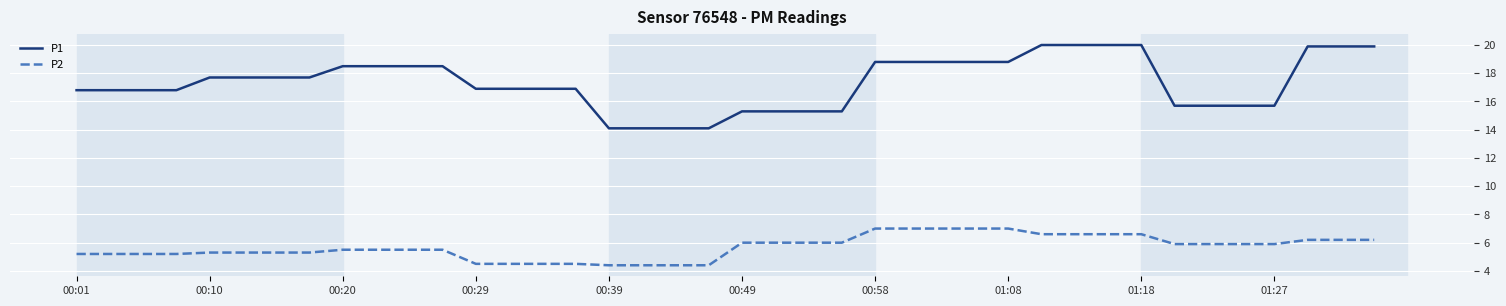

Which series has the largest range (max minus min)?

P1